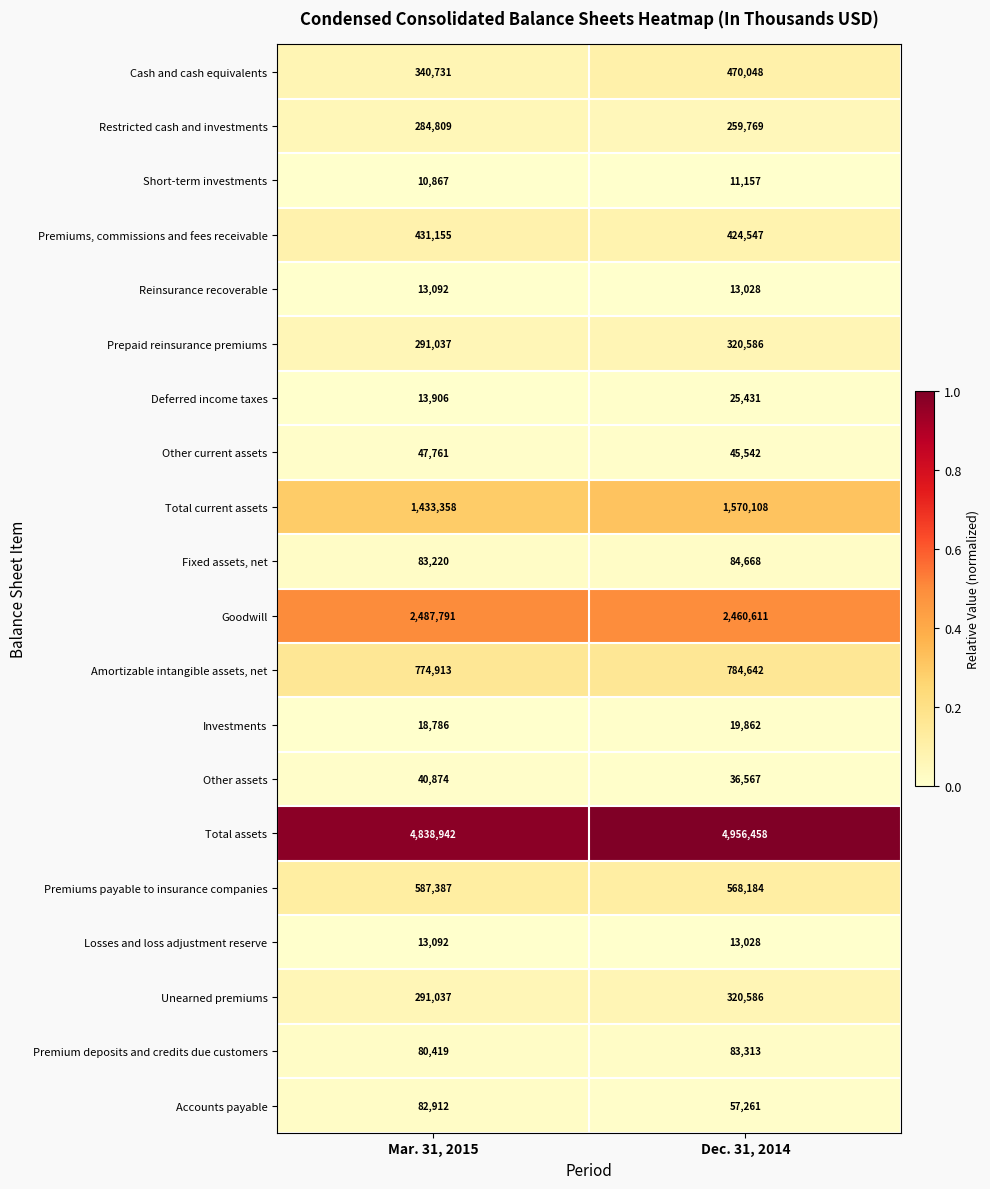

Which label corresponds to the largest value in the chart?

Dec. 31, 2014